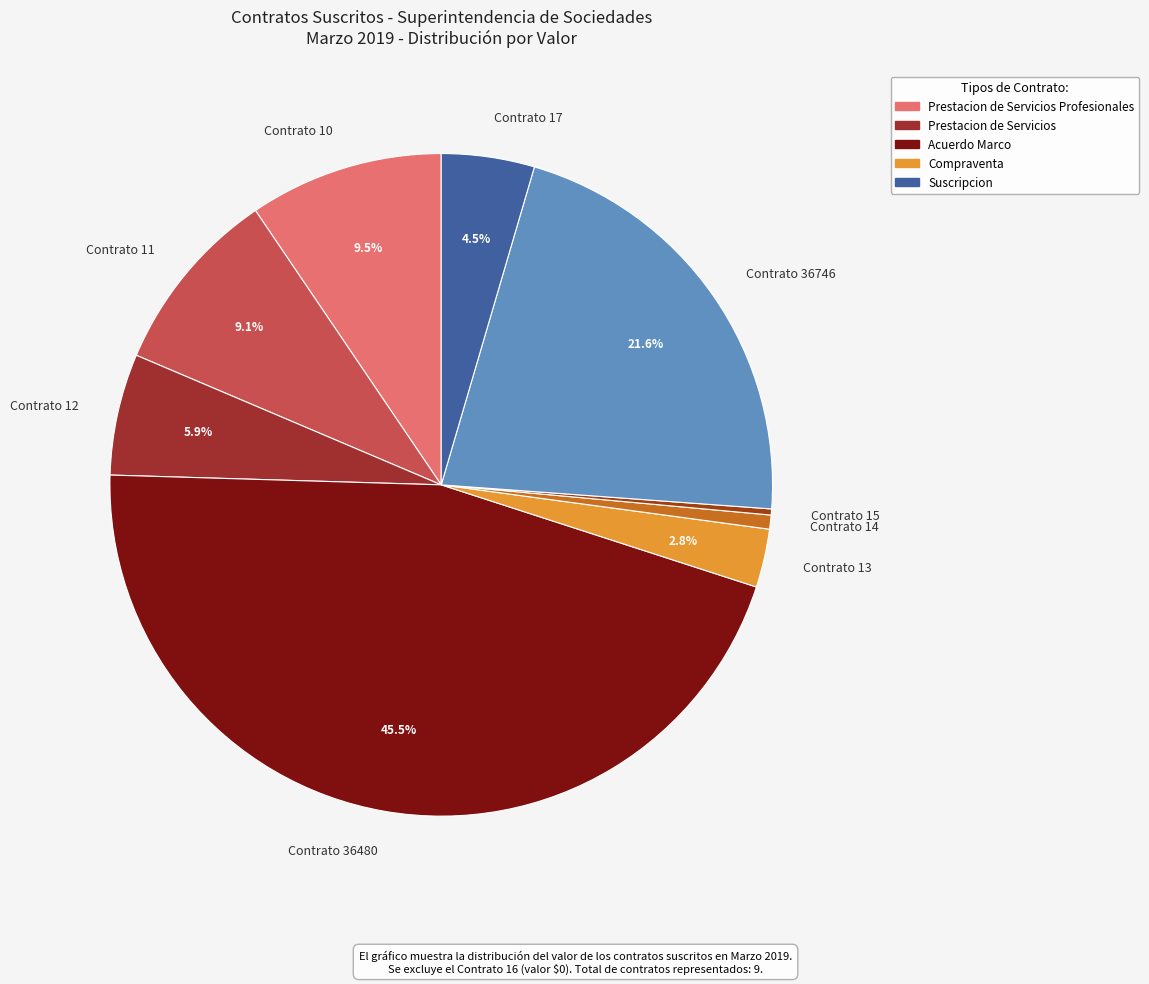

Does any single category account for the majority?

No